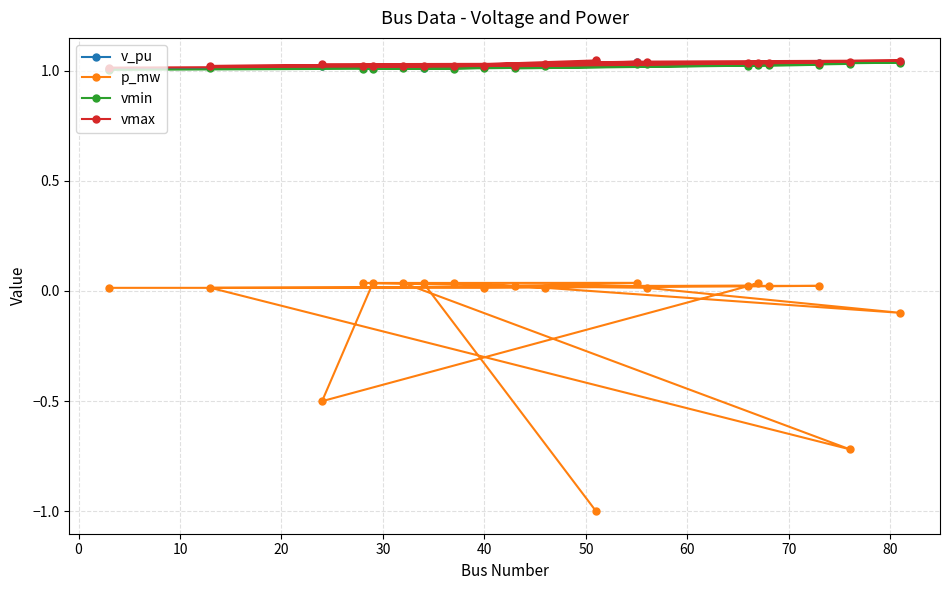

How many series are shown in this chart?

4